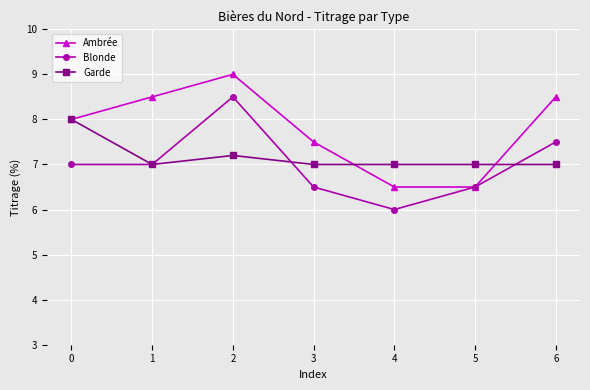

The Blonde series shows 6.0 at 4. True or false?

True